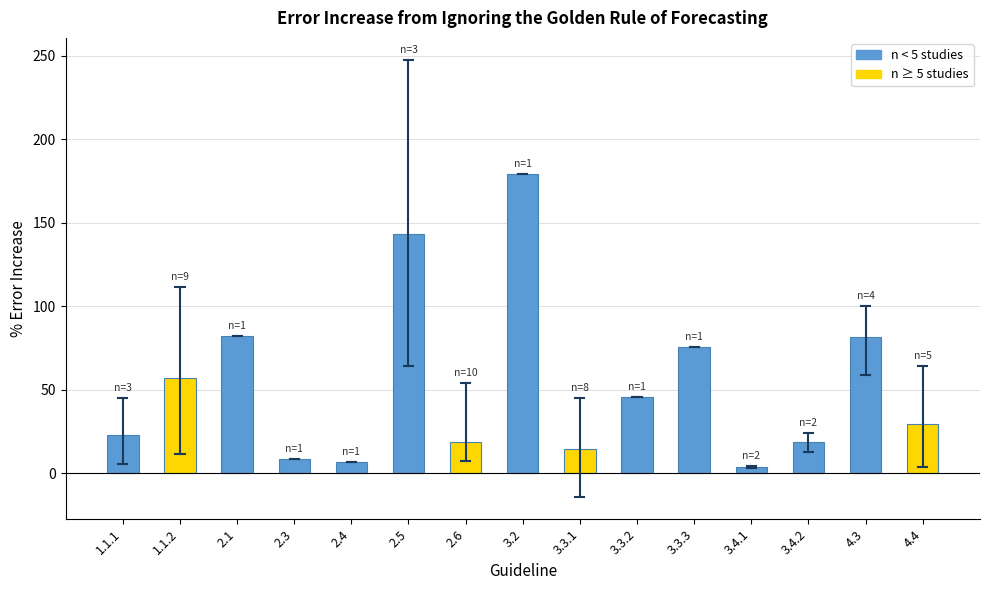

What is the change in value from 3.3.2 to 4.3?

+35.8